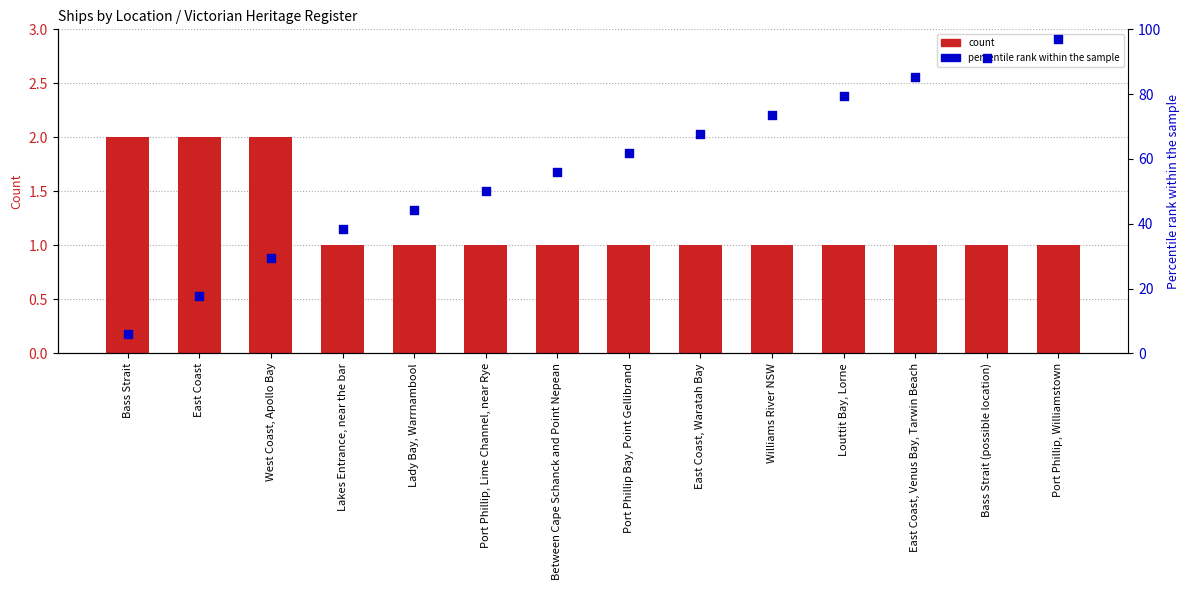

What are all the series names shown in the legend?

count, percentile rank within the sample